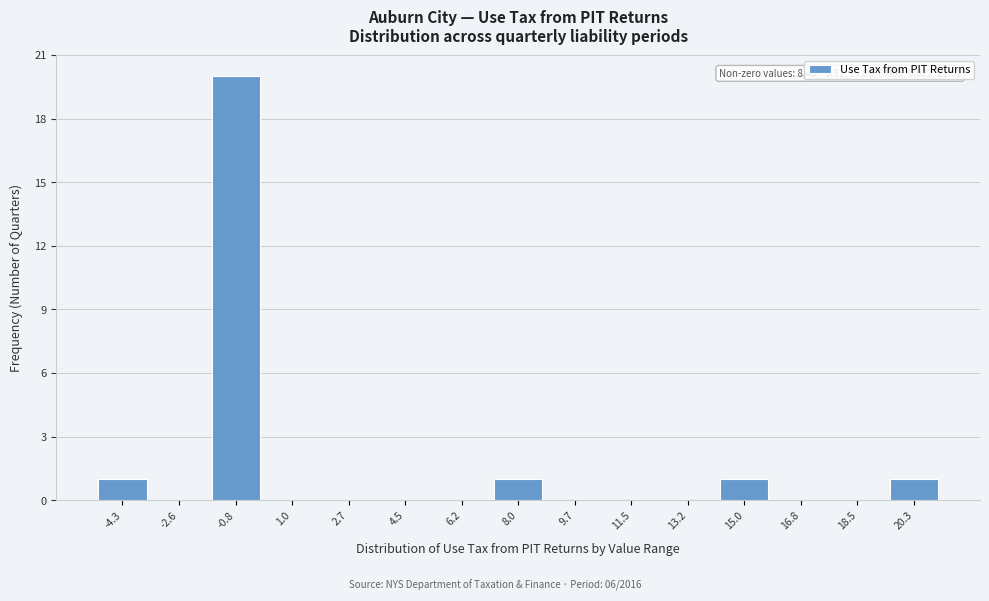

Reading left to right, extract all data points from this chart.

-4.3=1	-2.6=0	-0.8=20	1.0=0	2.7=0	4.5=0	6.2=0	8.0=1	9.7=0	11.5=0	13.2=0	15.0=1	16.8=0	18.5=0	20.3=1